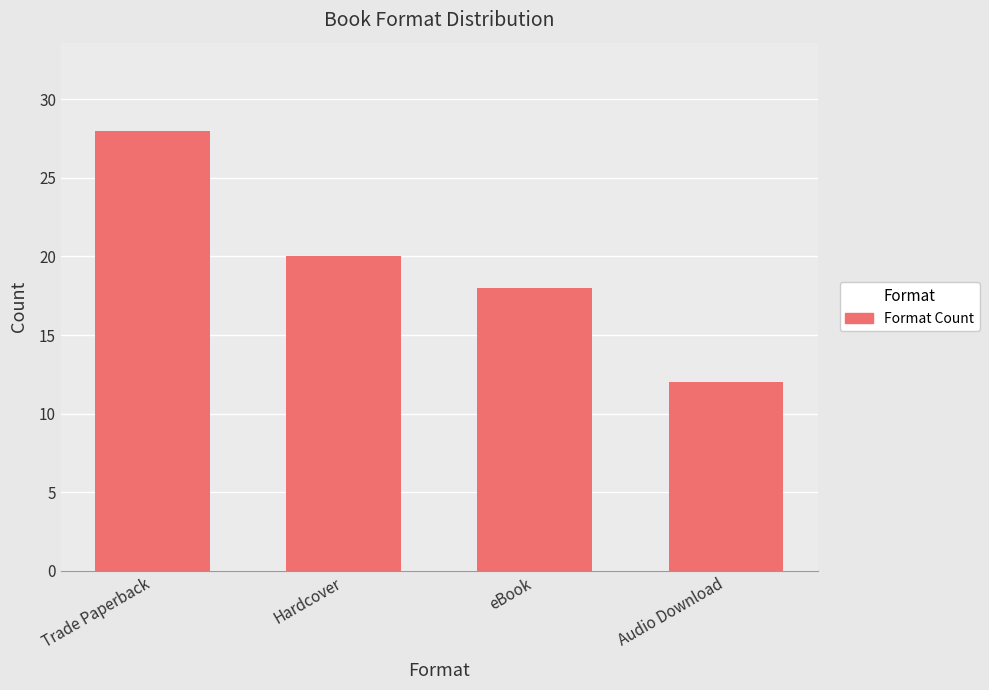

What is the label of the 3rd bar from the left?

eBook